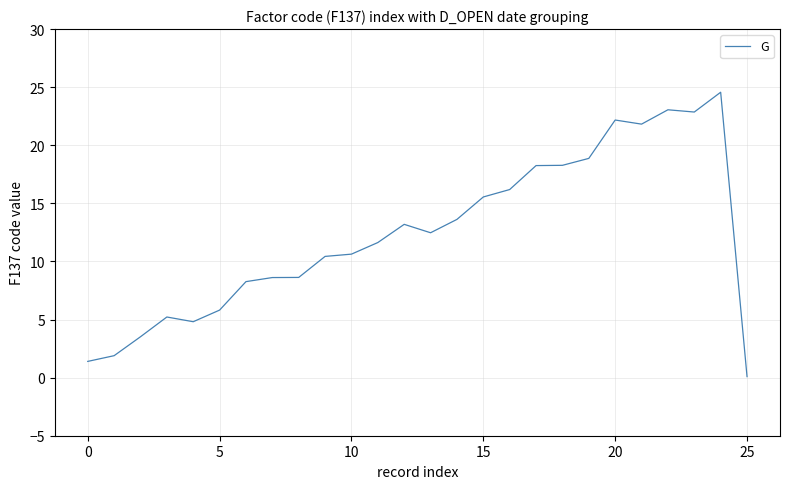

How many lines are shown in the chart?

1